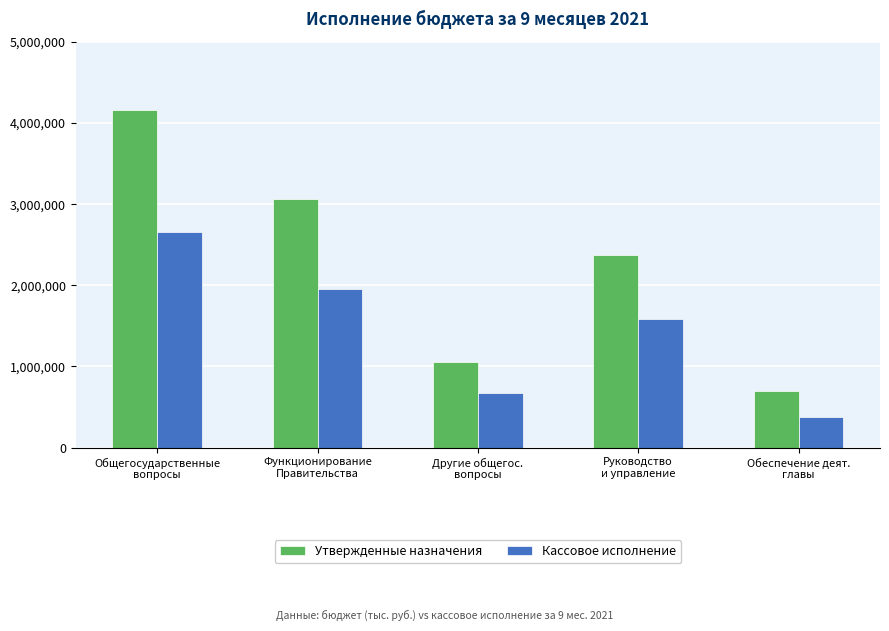

Is it true that Кассовое исполнение equals 1582699.5 at Руководство
и управление?

True